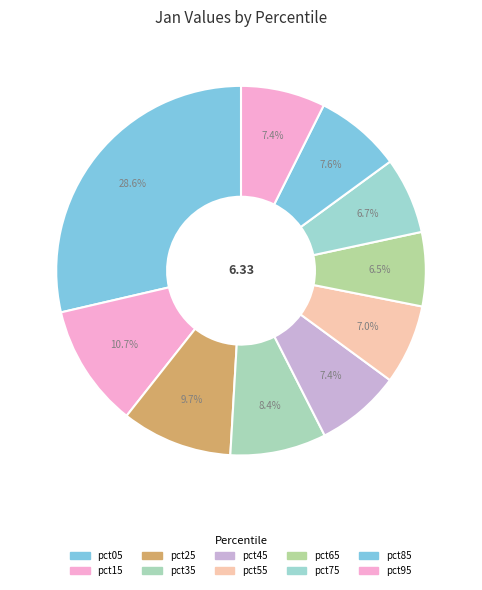

Rank the categories by value from highest to lowest.

pct05, pct15, pct25, pct35, pct85, pct45, pct95, pct55, pct75, pct65